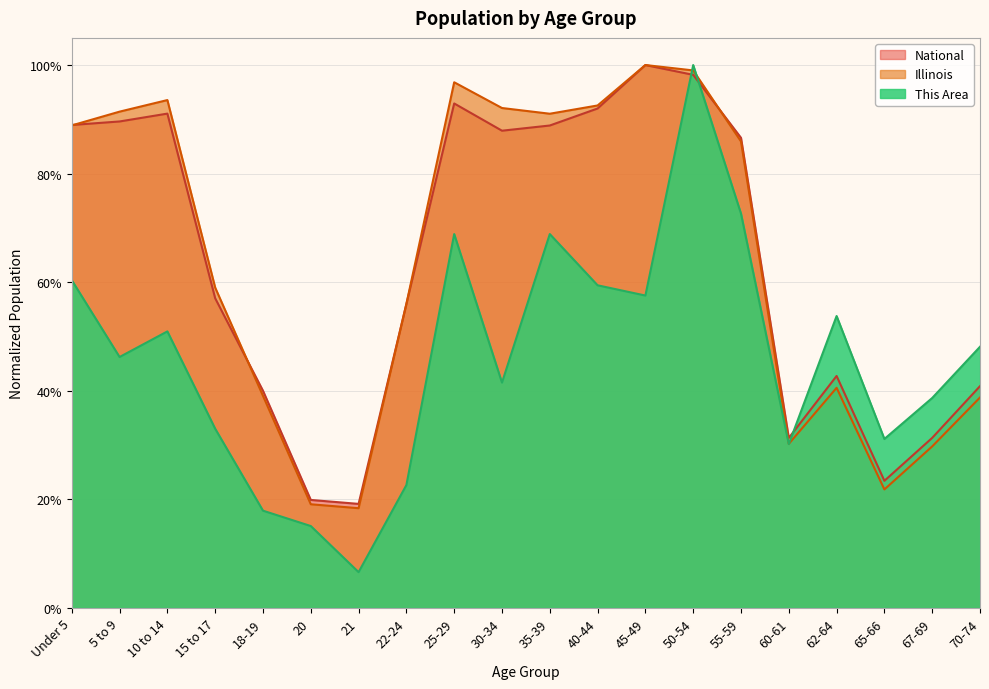

What is the highest value of the Illinois series?

1.0